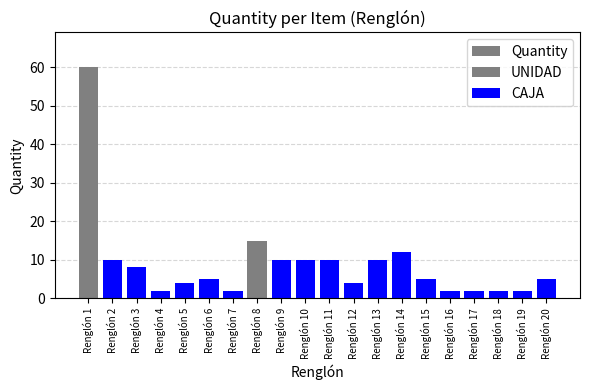

Are the bars horizontal?

No